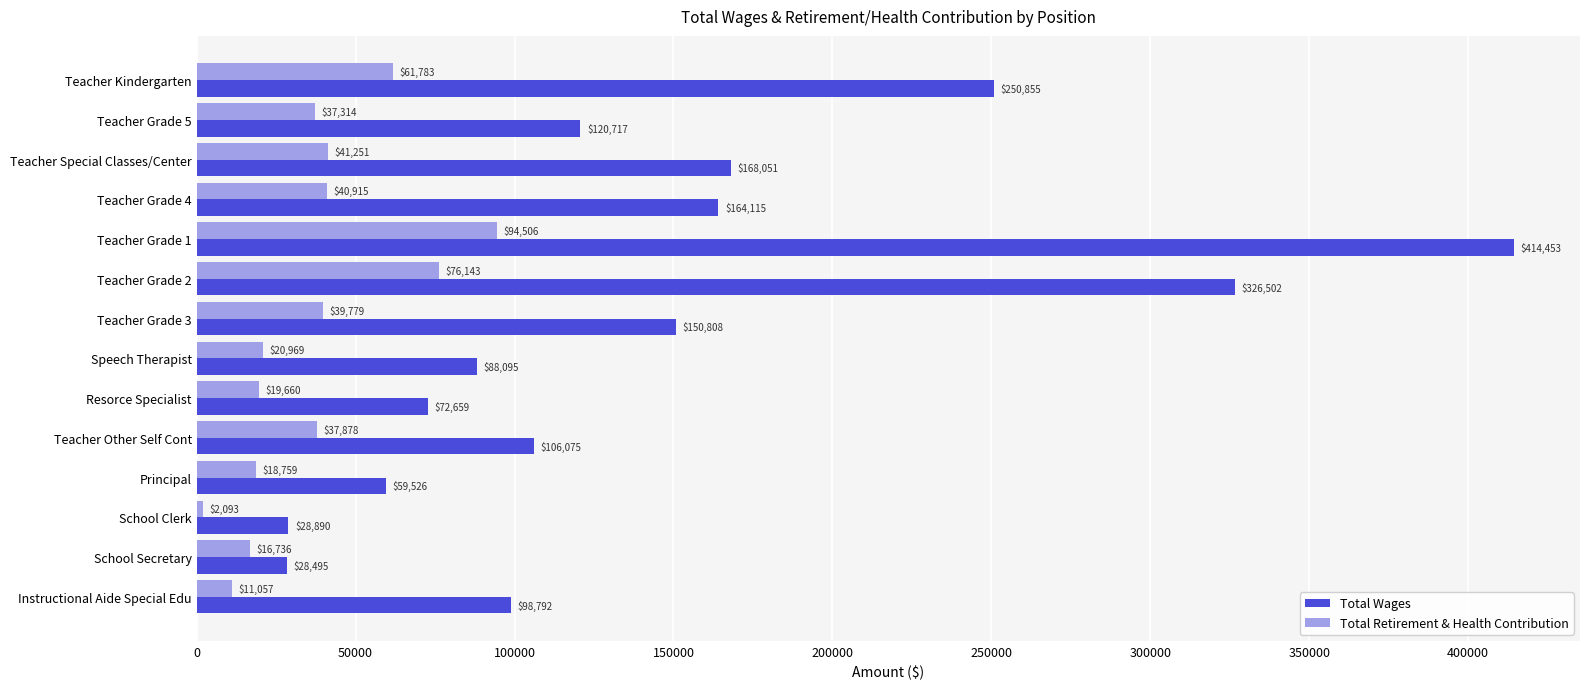

Is it true that Total Retirement & Health Contribution equals 19660 at Resorce Specialist?

True